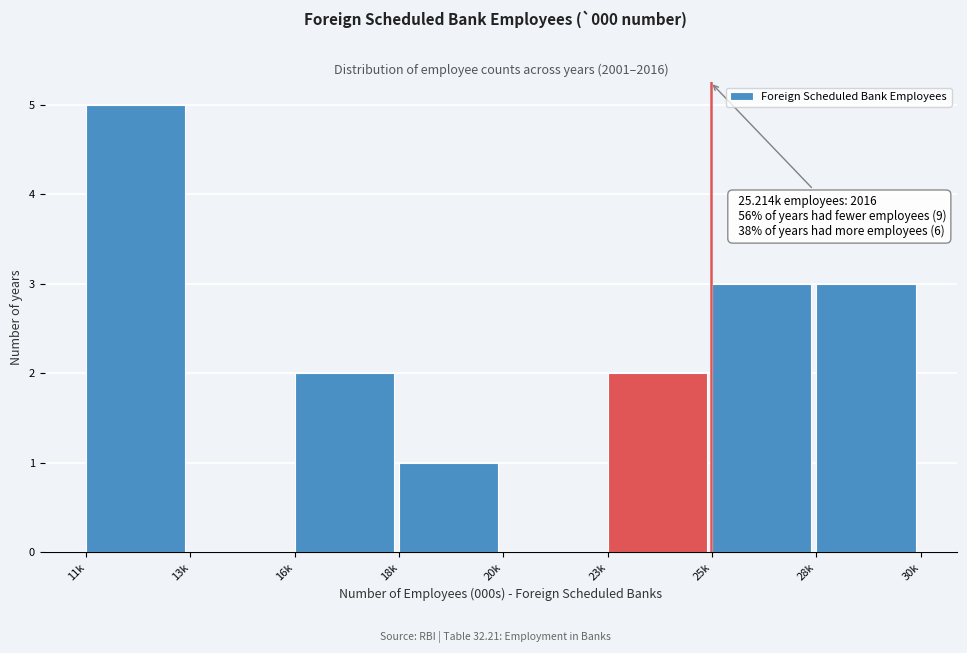

Reading right to left, list all the values displayed in this chart.

28k=3	25k=3	23k=2	20k=0	18k=1	16k=2	13k=0	11k=5